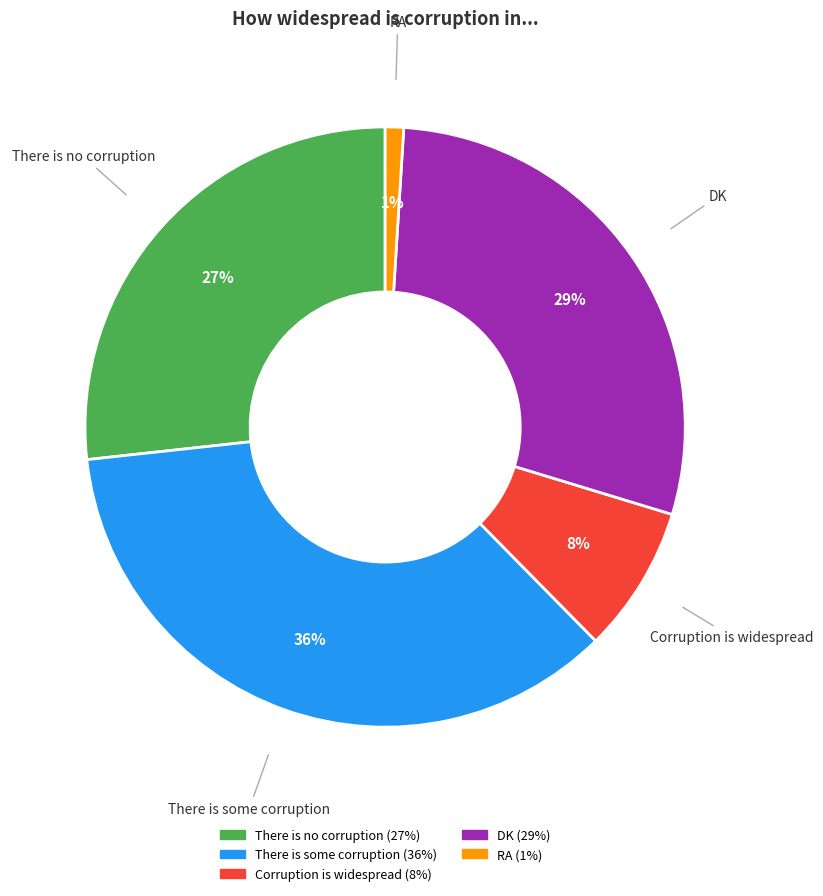

Rank the categories by value from highest to lowest.

There is some corruption, DK, There is no corruption, Corruption is widespread, RA